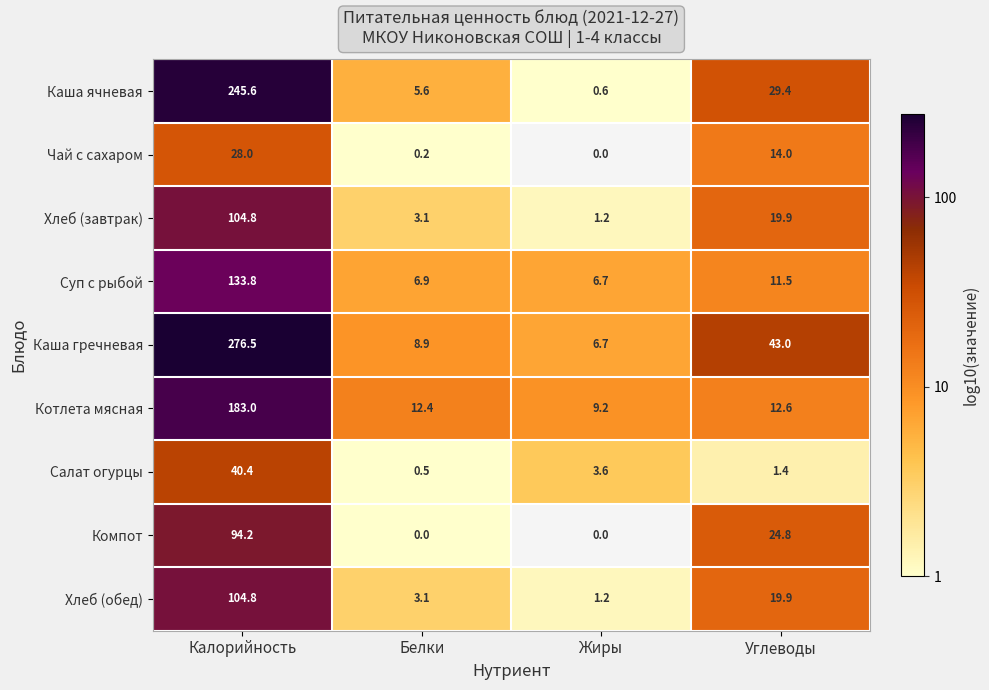

Is the value of Хлеб (завтрак) at Белки greater than the value of Компот at Белки?

Yes